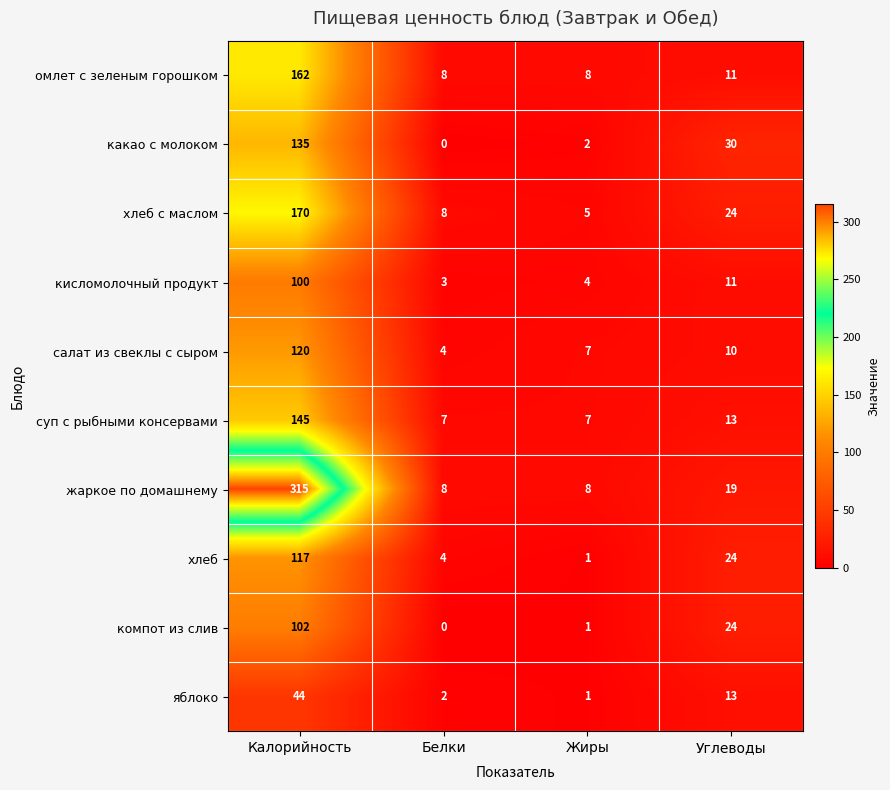

What is the difference between the highest and lowest values at Углеводы?

20